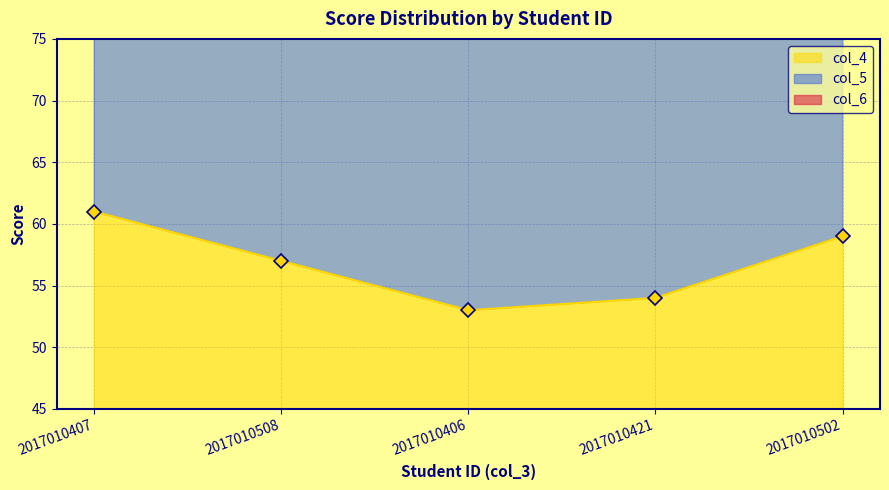

At which category does the chart reach its peak across all series?

2017010407